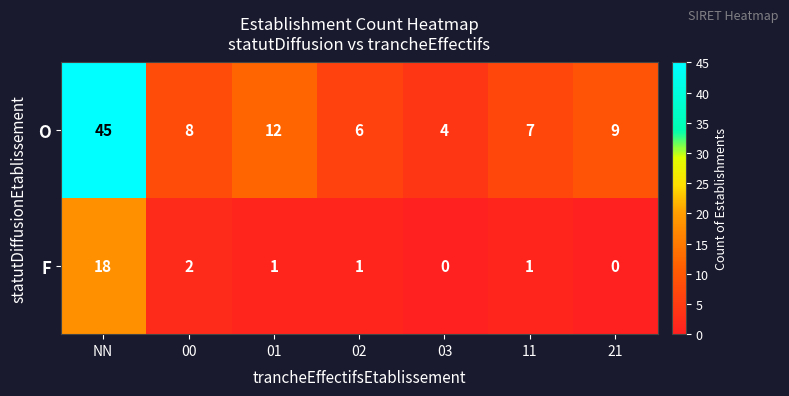

At 03, list the series in order from largest to smallest.

O, F